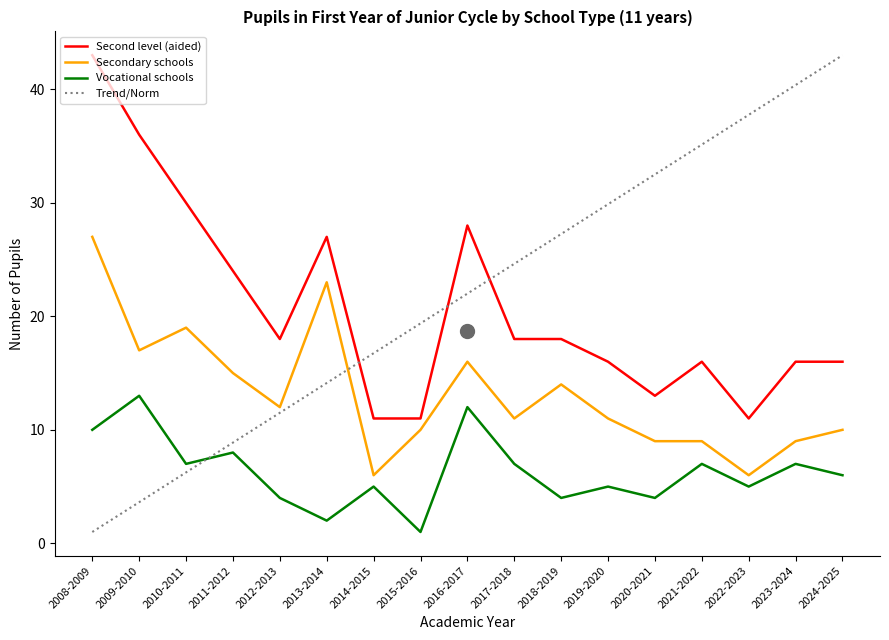

True or false: Trend/Norm has more than 1 points higher than both neighbors.

False